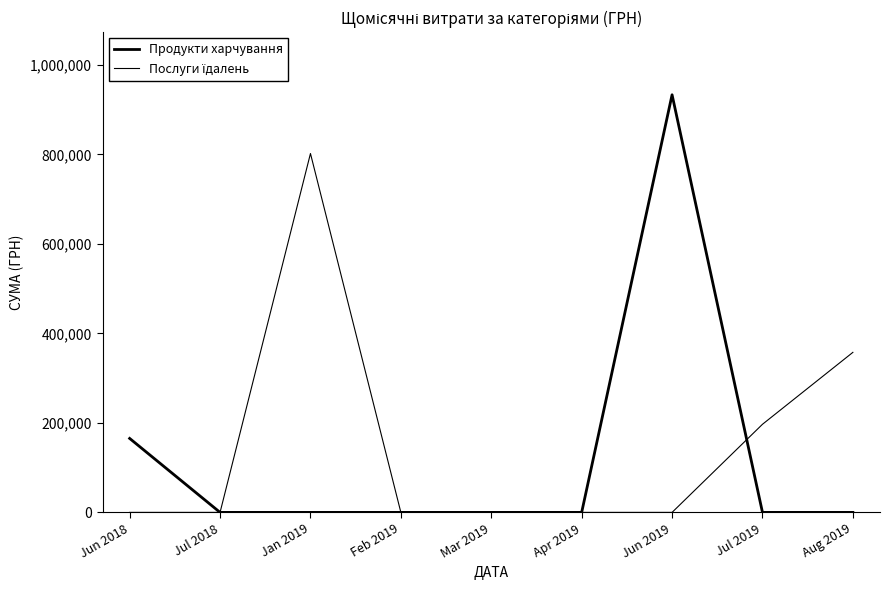

Rank the series by their maximum value, from highest to lowest.

Продукти харчування, Послуги їдалень